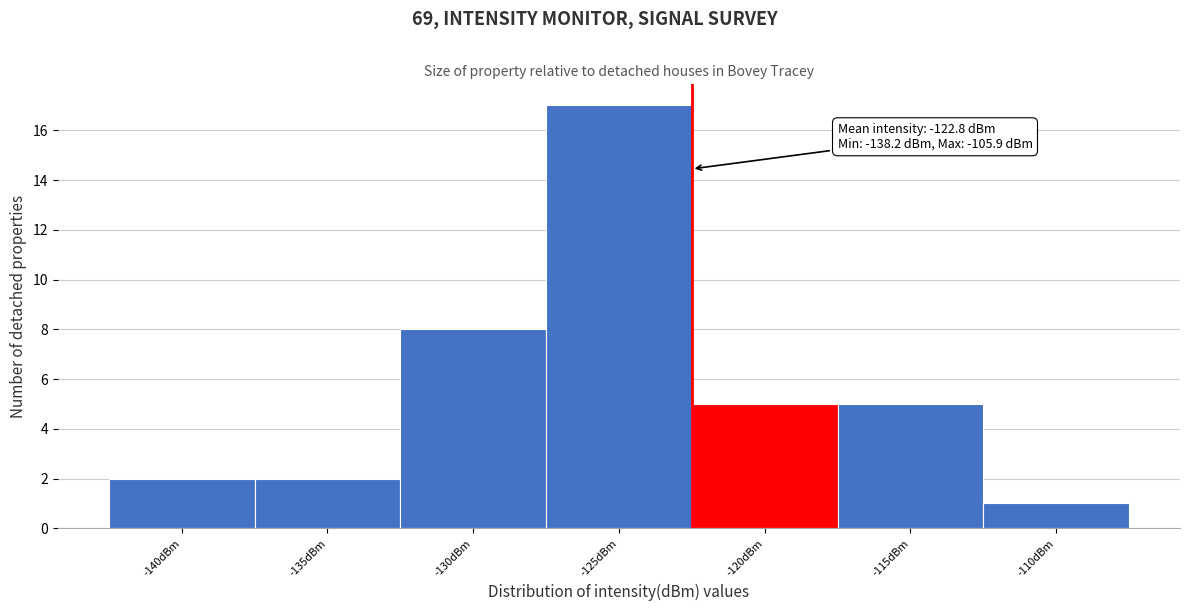

Reading left to right, what are all the values shown in this chart?

-140dBm=2	-135dBm=2	-130dBm=8	-125dBm=17	-120dBm=5	-115dBm=5	-110dBm=1